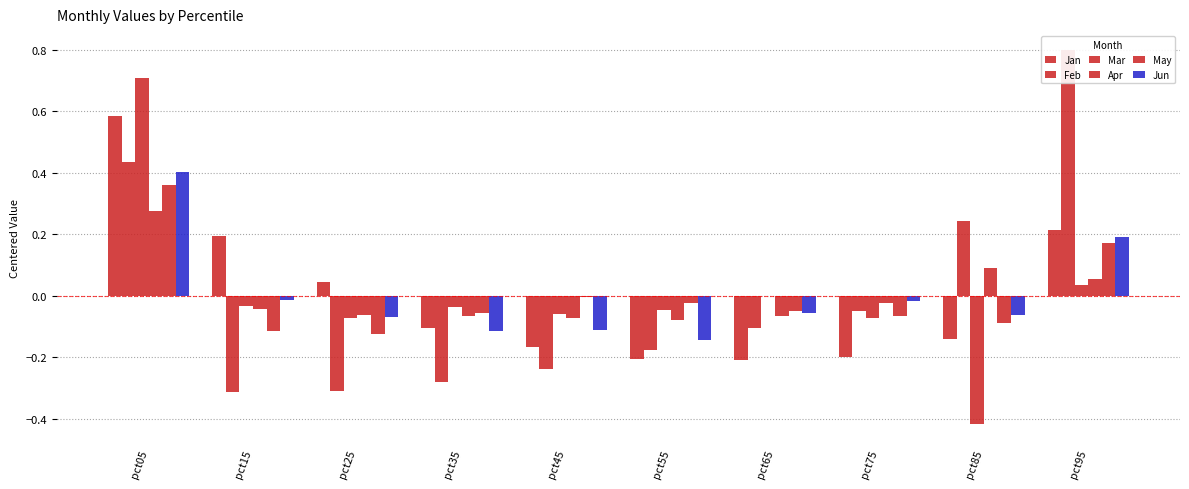

Is it true that Feb equals -0.2 at pct45?

True